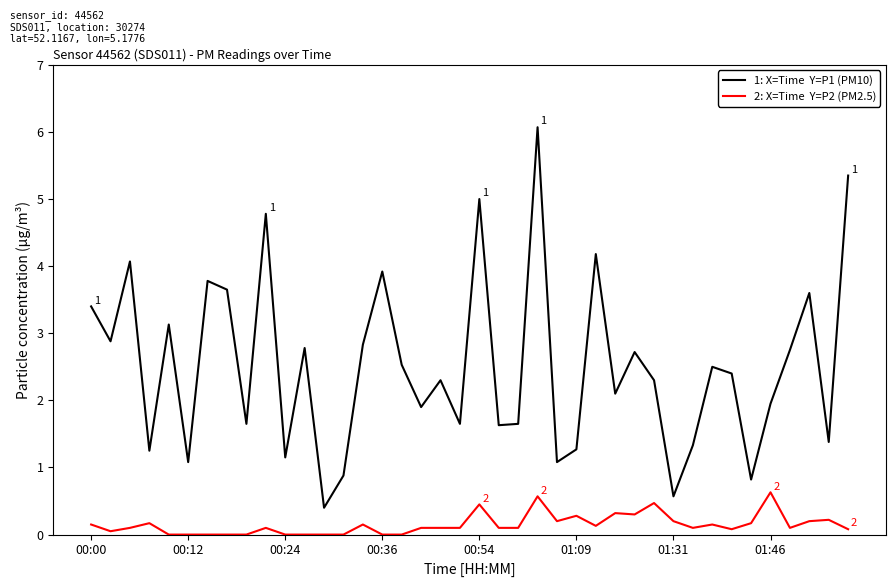

What is the maximum value shown in the chart?

6.1